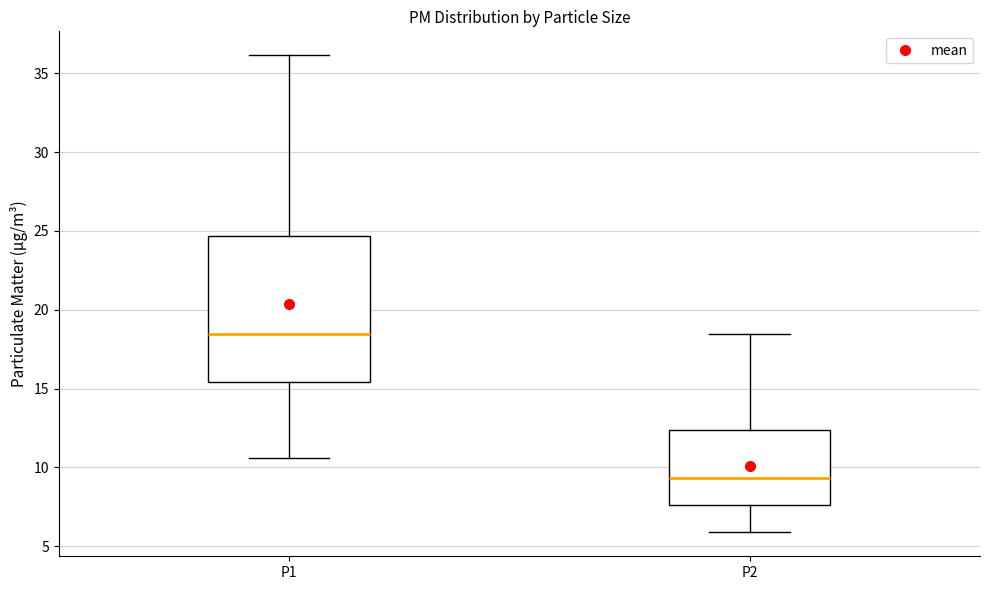

Where does the lower whisker of the box for P1 end on the y-axis? The values are not printed on the chart, so give them approximately, as read against the axis.

10.5